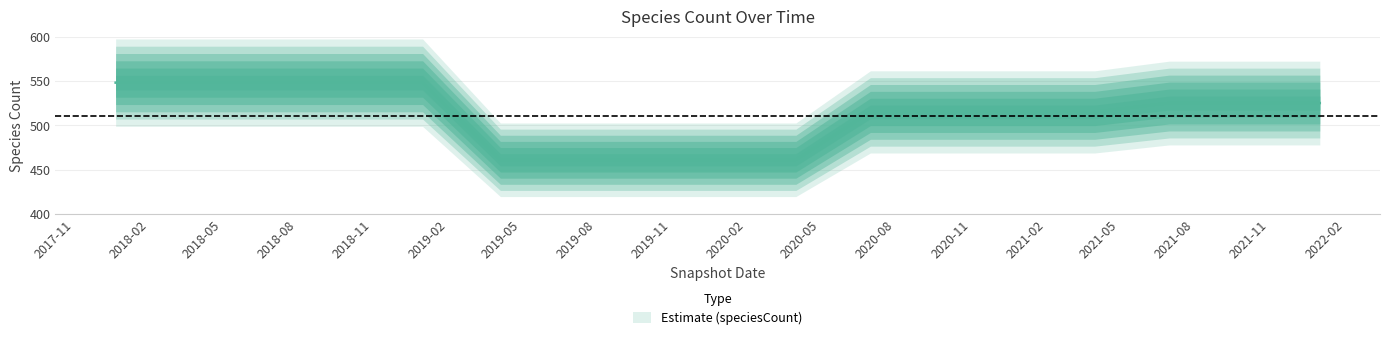

Where does the data first go above 515?

2017-12-22